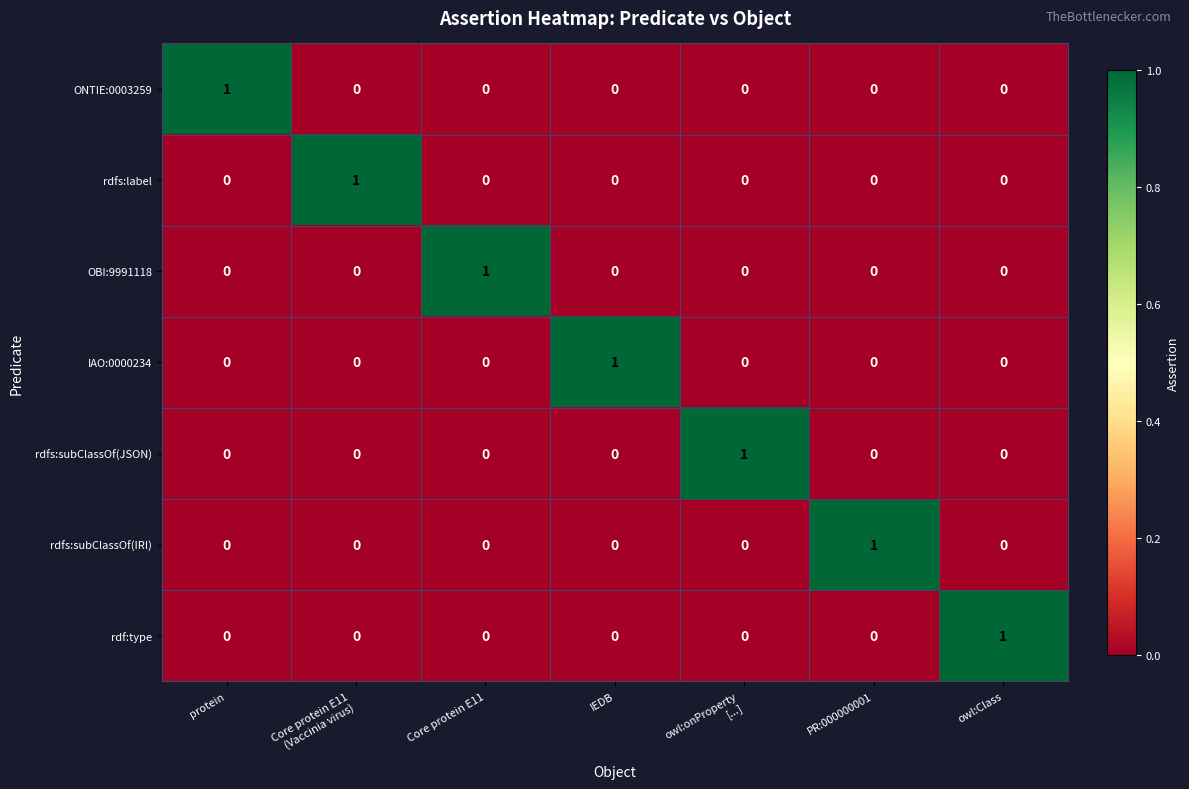

What is the difference between the highest and lowest values at owl:onProperty
[...]?

1